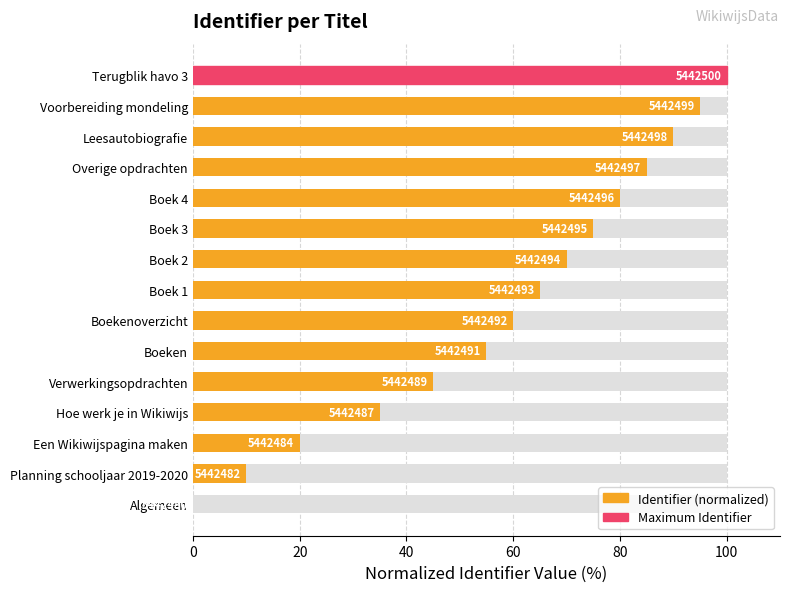

Are the bars grouped side by side (vs. stacked)?

No